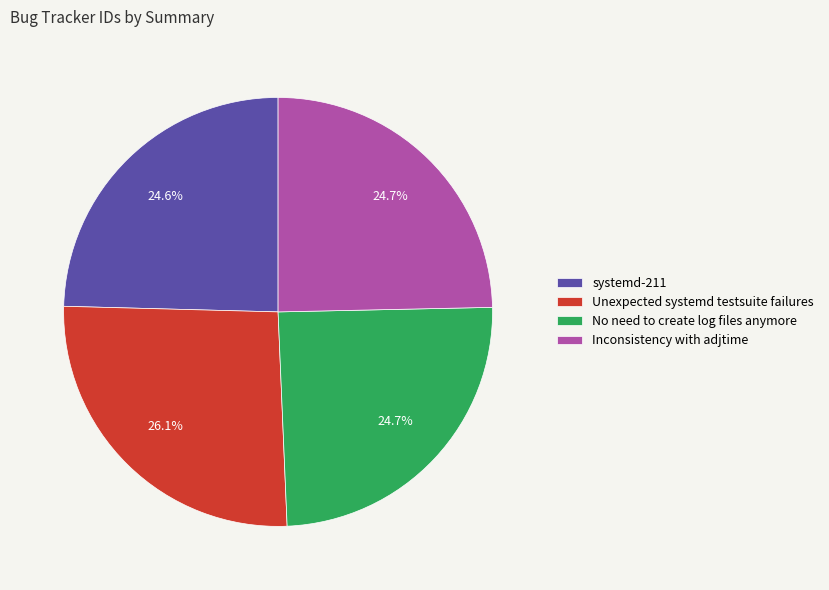

Is there a majority slice in this chart?

No